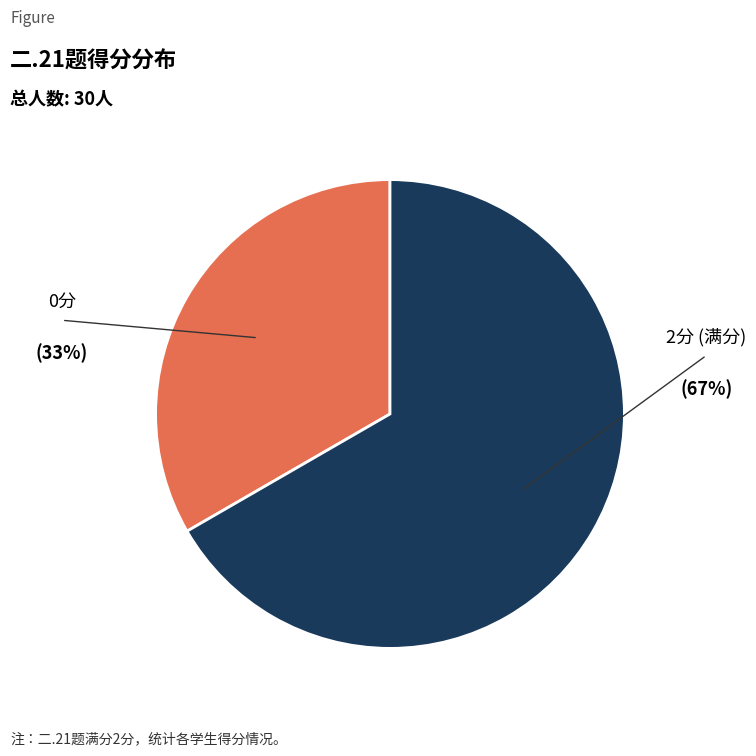

Is there any slice that represents more than half of the pie?

Yes